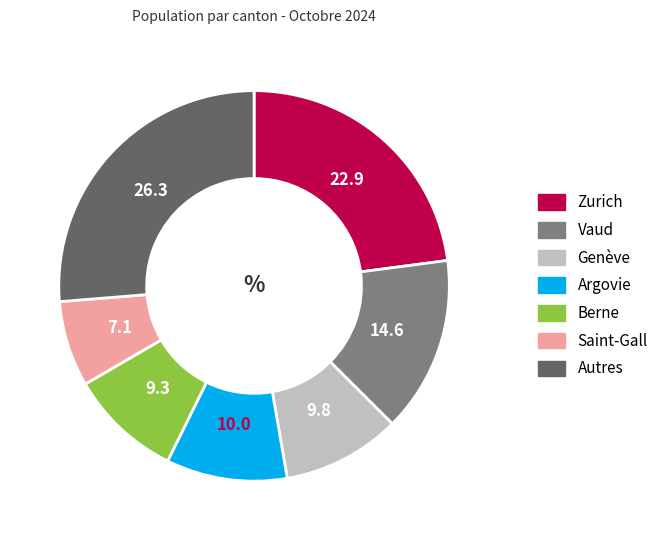

The Berne slice represents 9% of the pie. True or false?

True